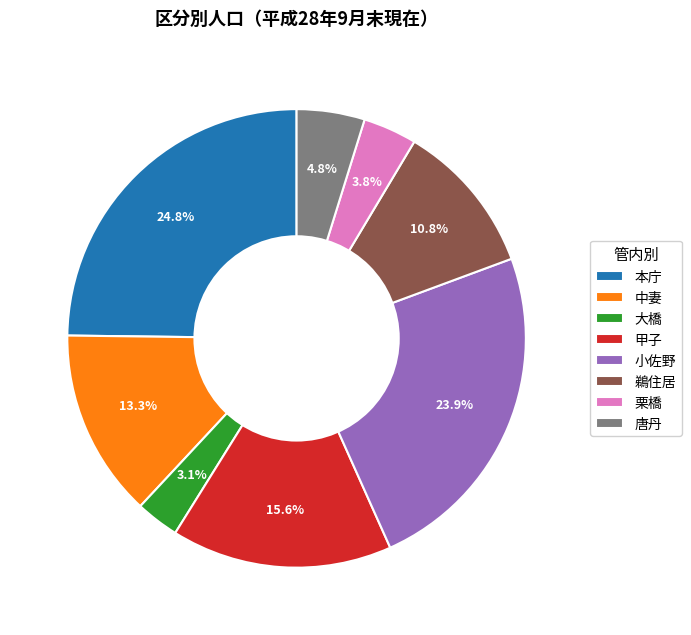

Does 中妻 represent more than half of the total?

No